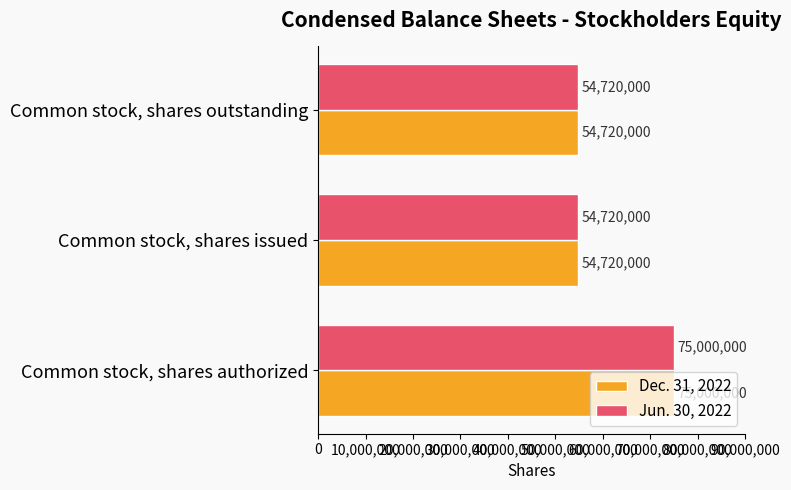

The Jun. 30, 2022 series shows 75000000 at Common stock, shares authorized. True or false?

True